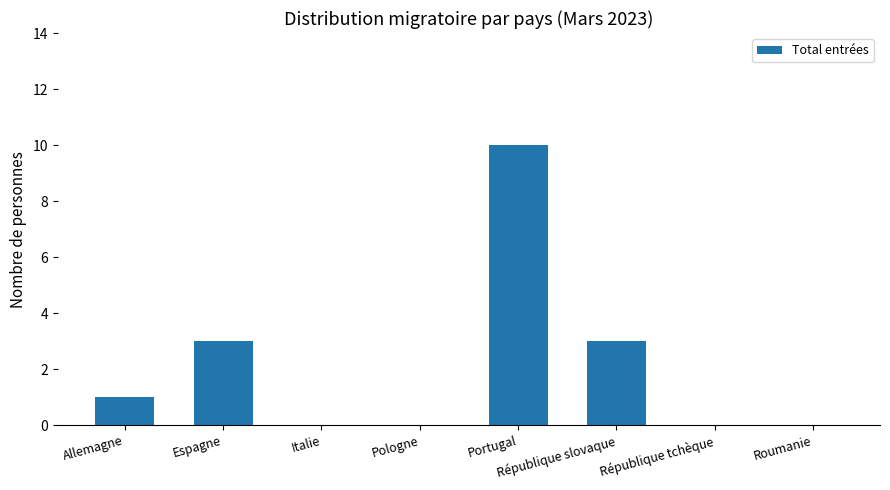

Count the values in the range 0 to 3.

7